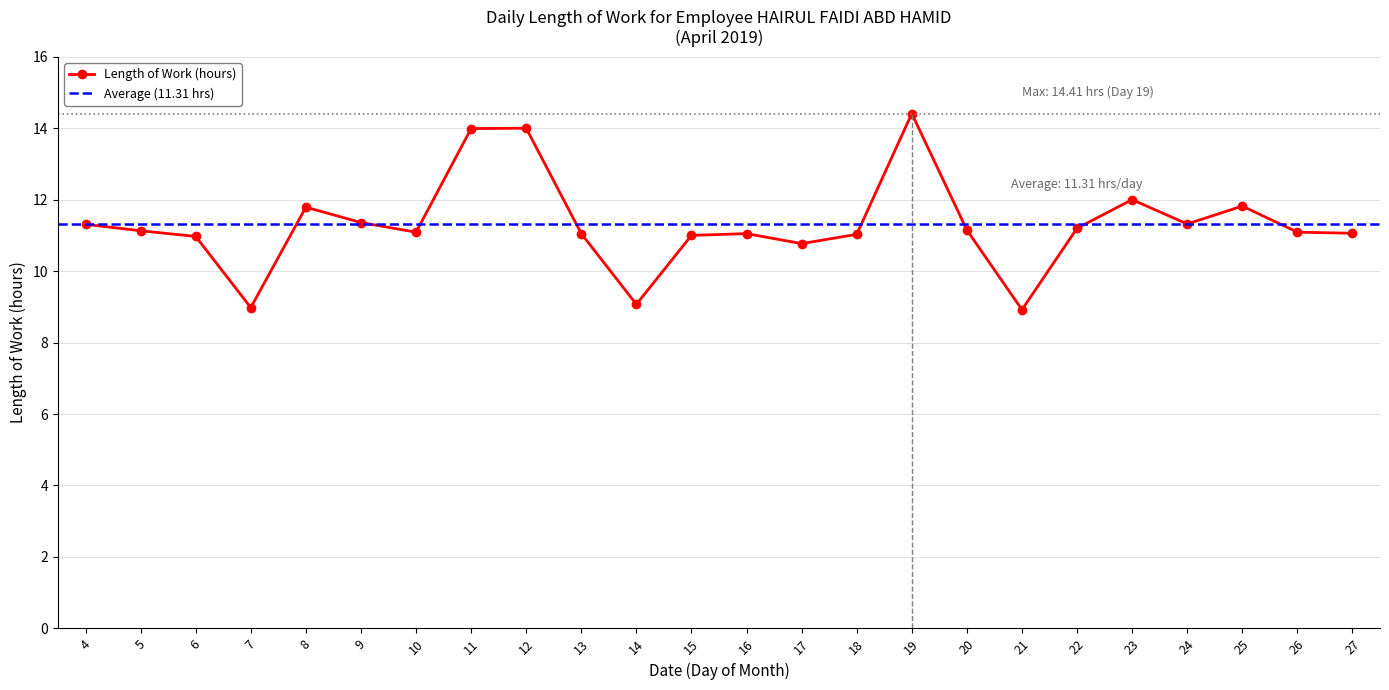

How many data points are less than 11?

5